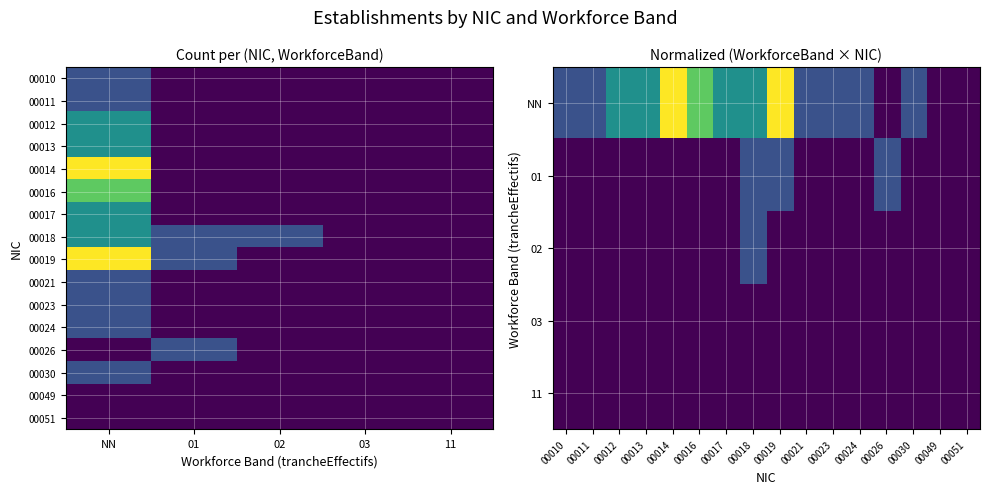

List the series in order of their peak value, highest first.

00014, 00019, 00016, 00012, 00013, 00017, 00018, 00010, 00011, 00021, 00023, 00024, 00026, 00030